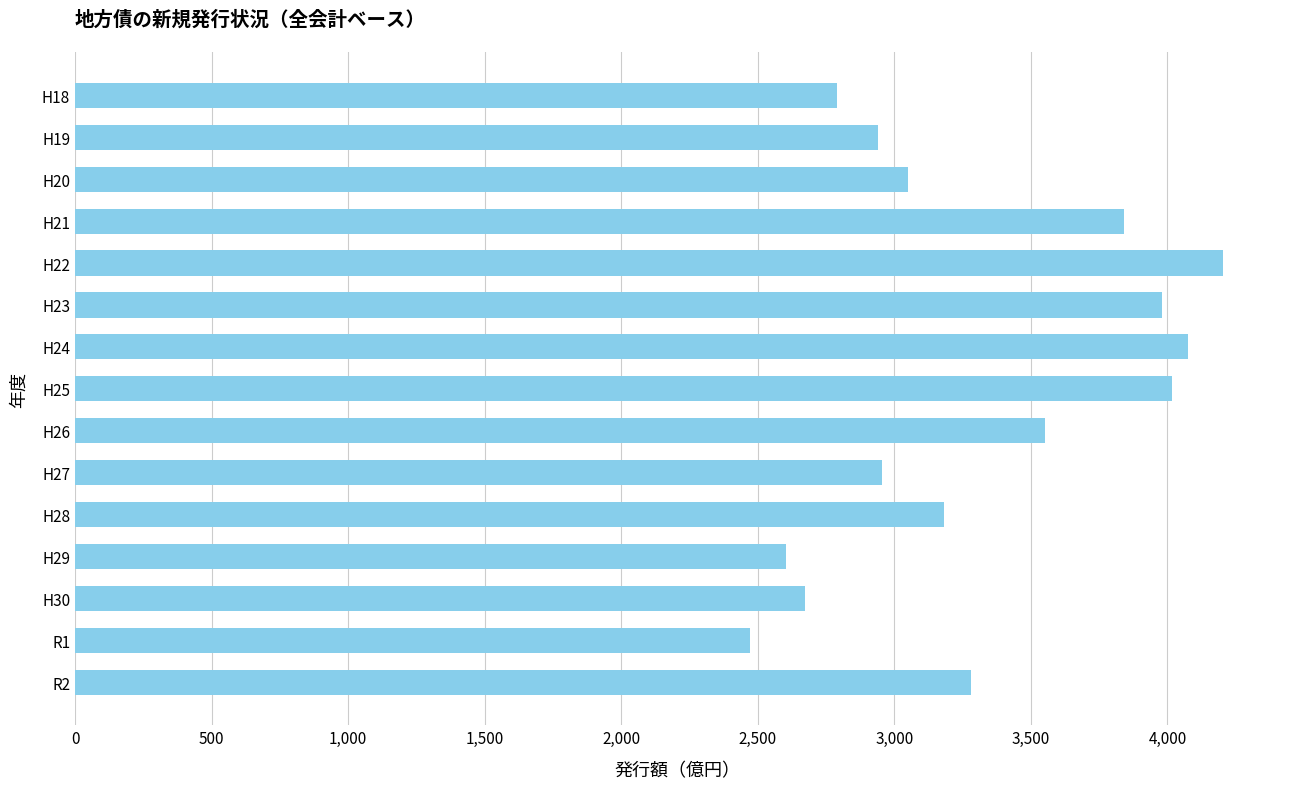

What is the sum of all values?

49618